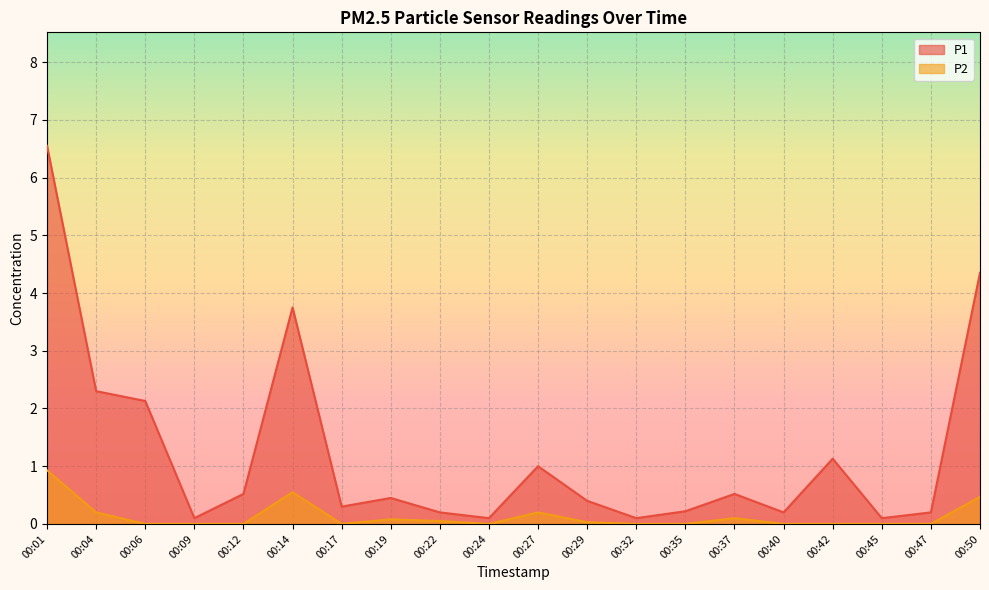

Rank the categories by P2 value from highest to lowest.

00:01, 00:14, 00:50, 00:04, 00:27, 00:37, 00:19, 00:22, 00:29, 00:06, 00:09, 00:12, 00:17, 00:24, 00:32, 00:35, 00:40, 00:42, 00:45, 00:47